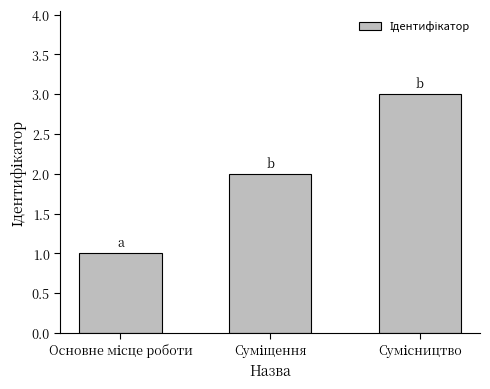

How many distinct data groups are displayed?

1